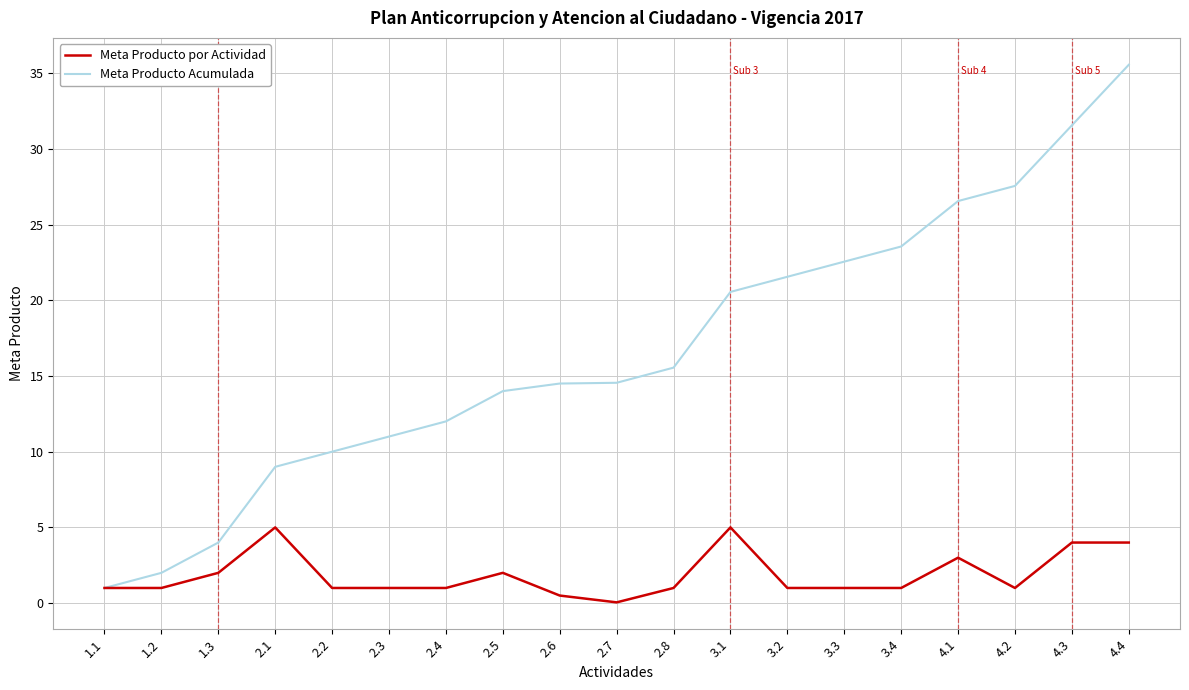

Between 2.3 and 2.5, which series saw the biggest shift?

Meta Producto Acumulada